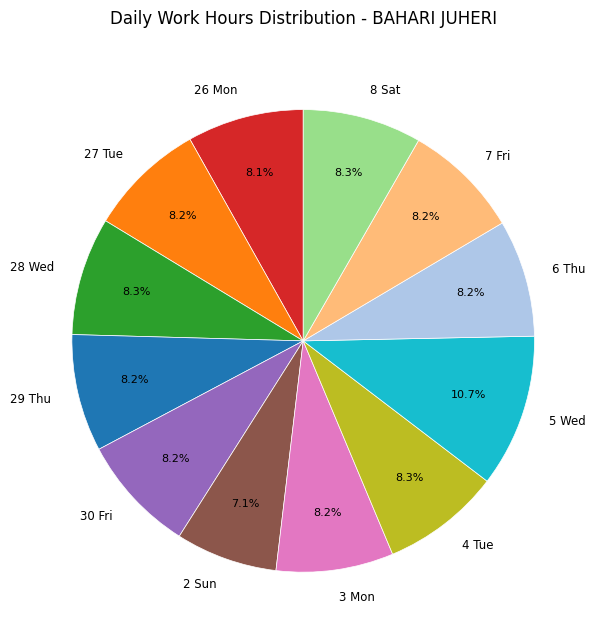

Combined, do 7 Fri and 2 Sun account for over 50%?

No